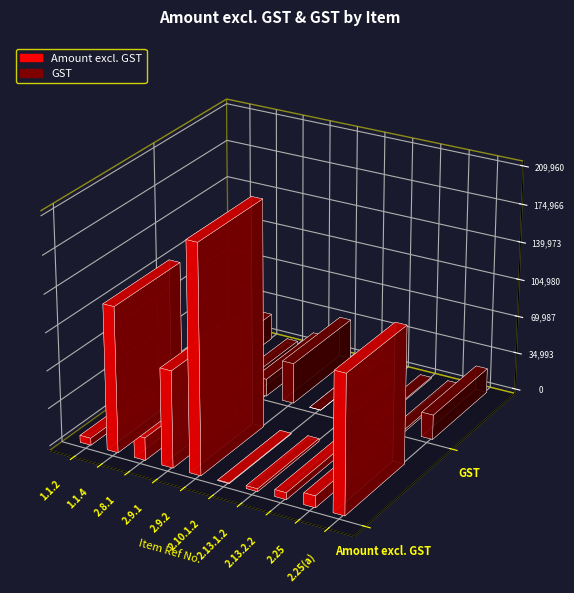

Does the chart contain stacked bars?

No